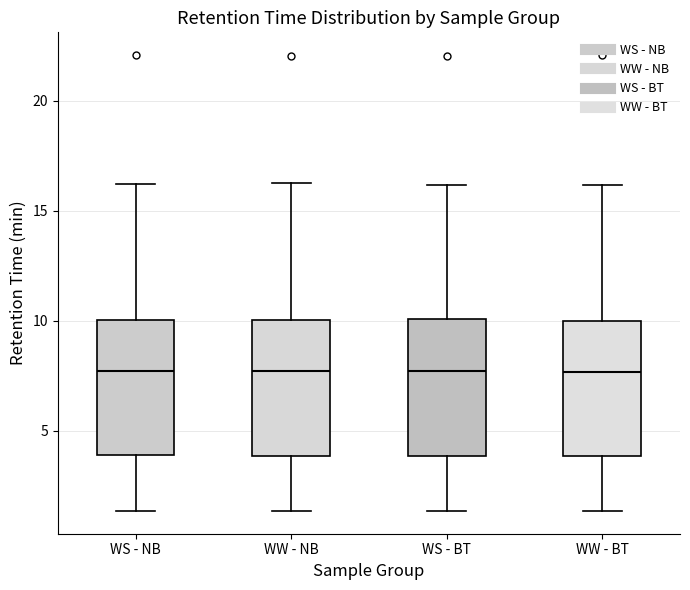

Reading left to right, read every box against the y-axis: the position of its median line, the range the box covers, and the ends of its whiskers. The values are not printed on the chart, so give them approximately, as read against the axis.

WS - NB: median 7.5, box 4.0 to 10.0, whiskers 1.5 to 16.0
WW - NB: median 7.5, box 4.0 to 10.0, whiskers 1.5 to 16.5
WS - BT: median 7.5, box 4.0 to 10.0, whiskers 1.5 to 16.0
WW - BT: median 7.5, box 4.0 to 10.0, whiskers 1.5 to 16.0